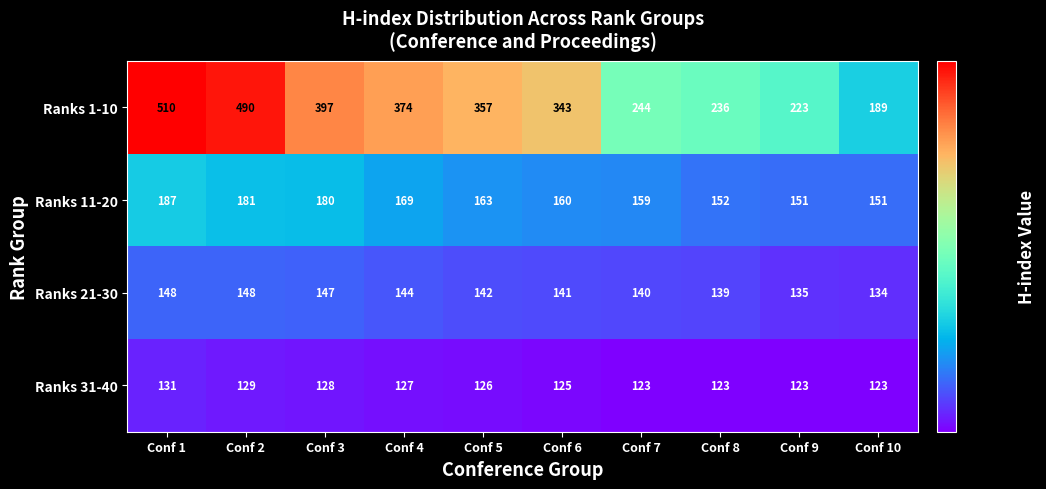

The value of Ranks 21-30 at Conf 6 is 204. True or false?

False